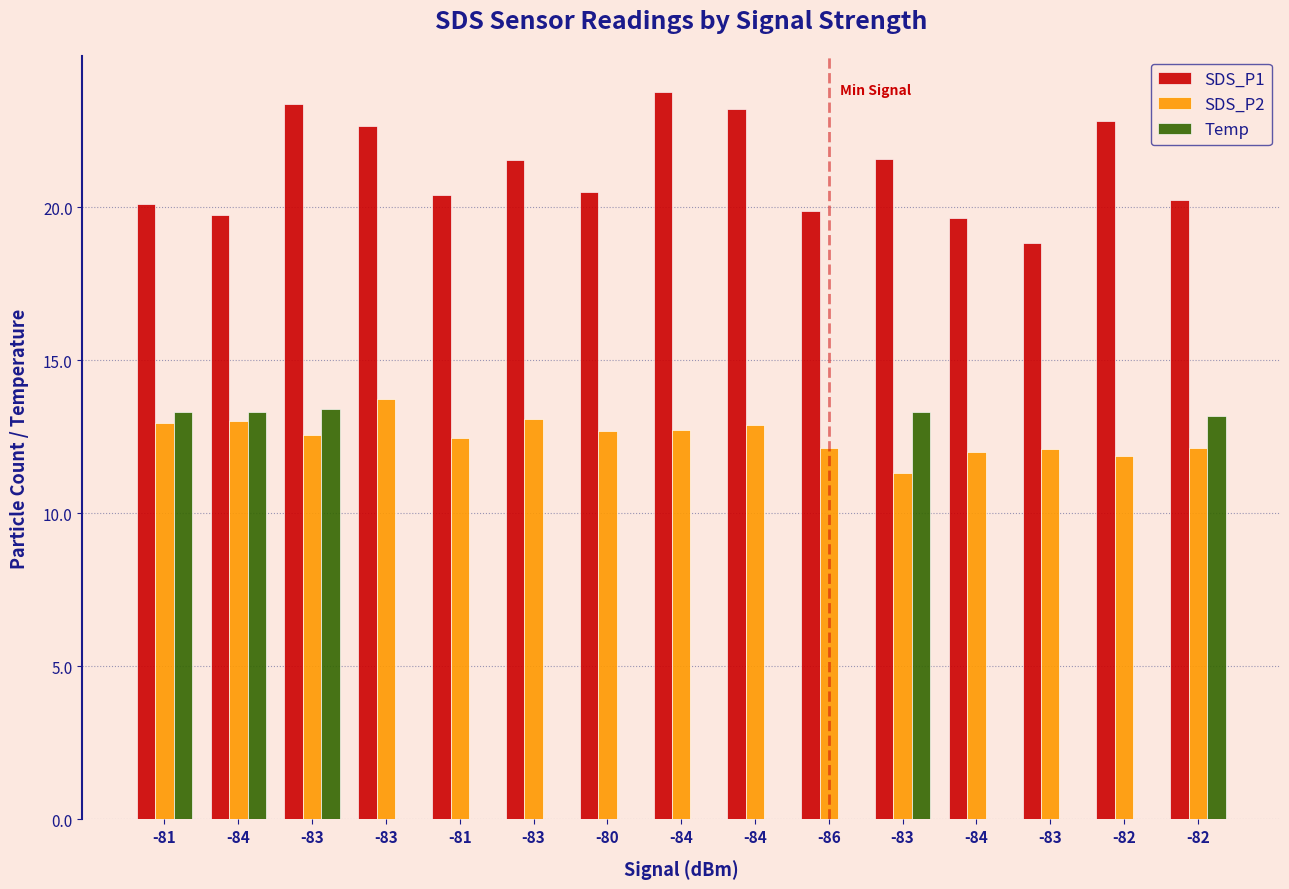

How many distinct data groups are displayed?

3